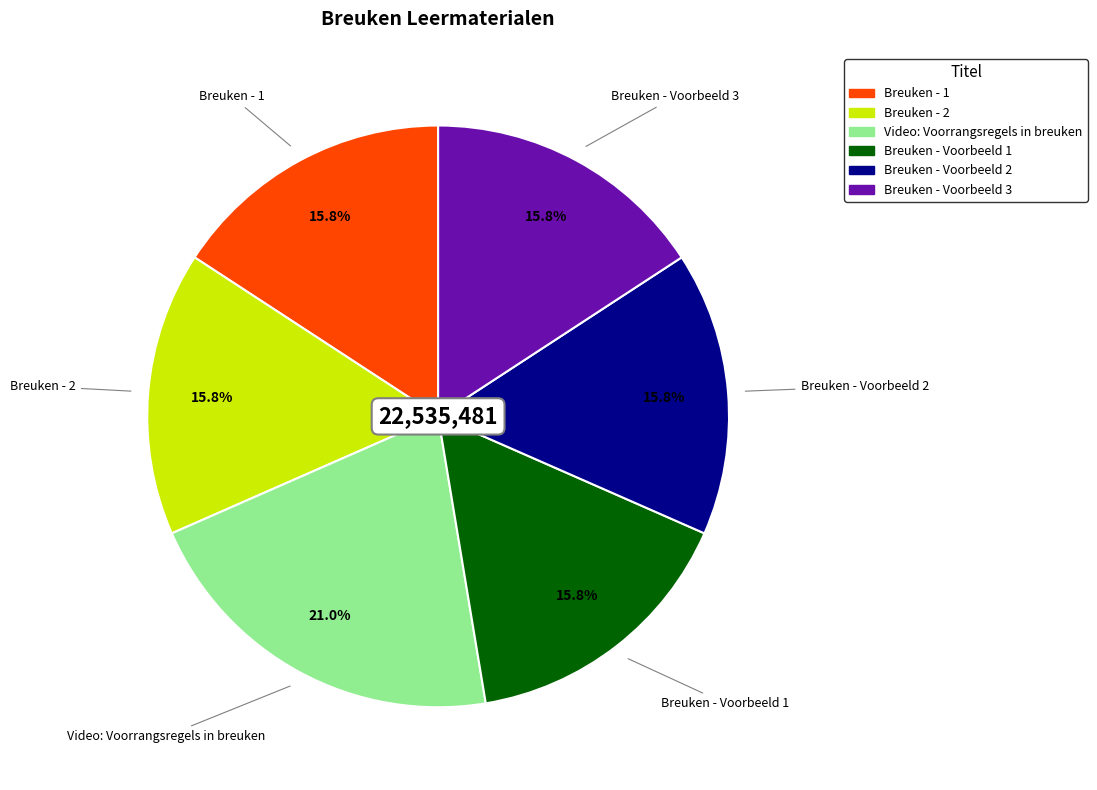

To the nearest percent, what is the difference between the Video: Voorrangsregels in breuken and Breuken - 1 slice percentages?

5%